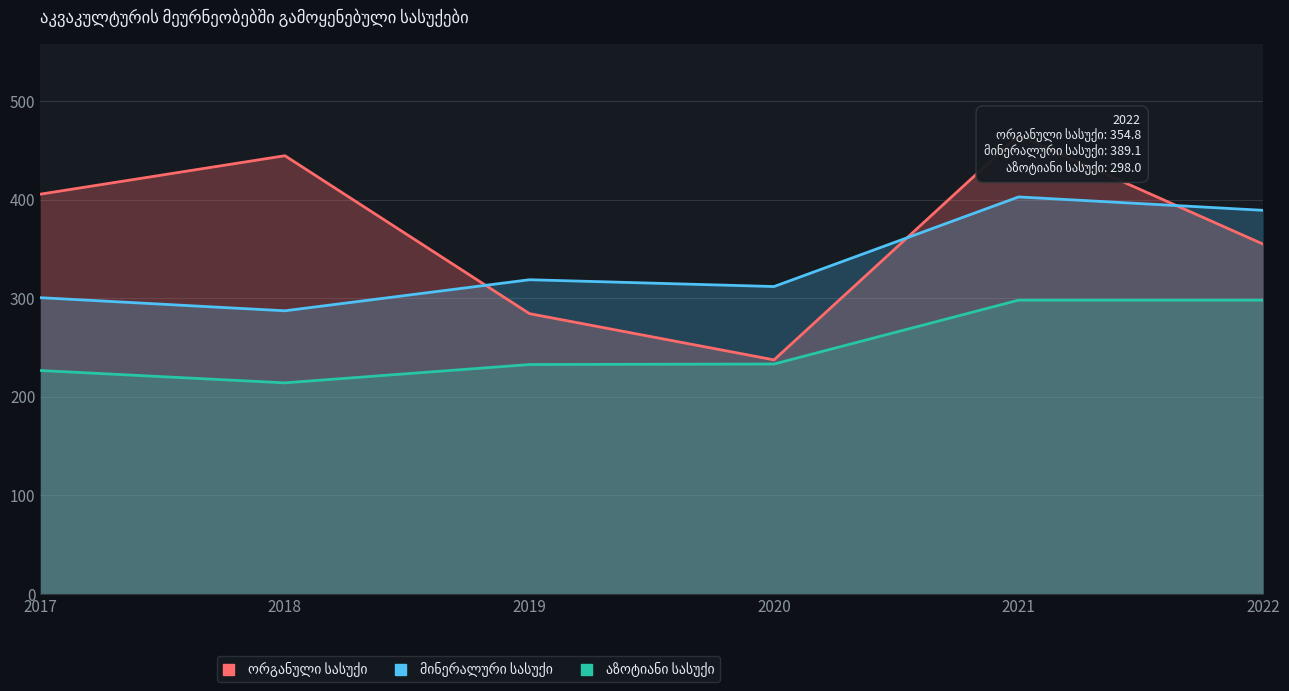

Reading left to right, list all the values displayed in this chart.

ორგანული სასუქი: 405.5	444.5	284.3	237.4	465.1	354.8
მინერალური სასუქი: 300.5	287.2	318.7	311.8	402.7	389.1
აზოტიანი სასუქი: 226.6	214.1	232.7	233.2	298.0	298.0